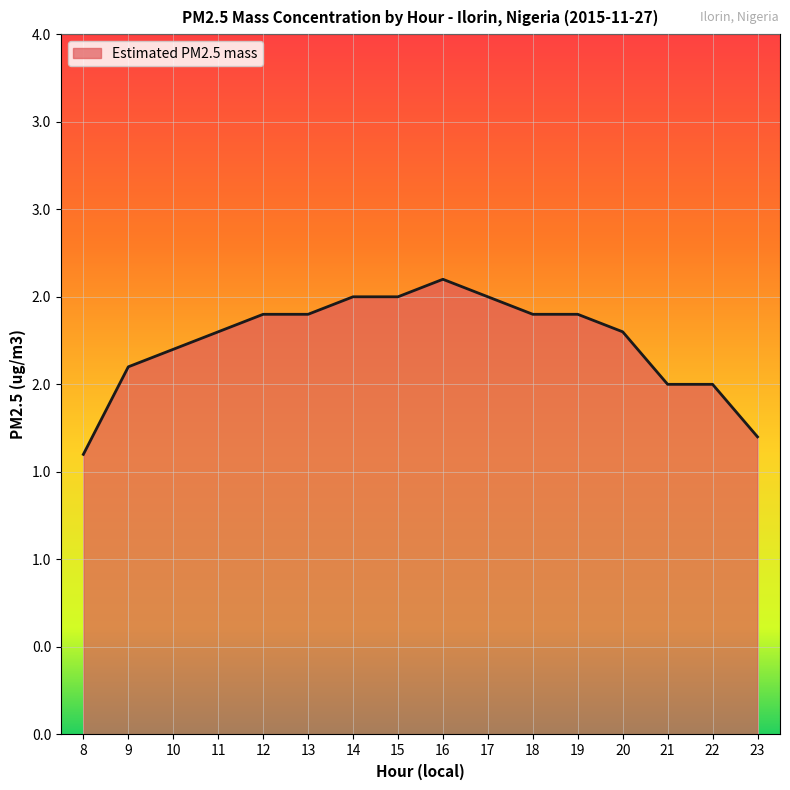

Is this an area chart (filled region under the line)?

Yes